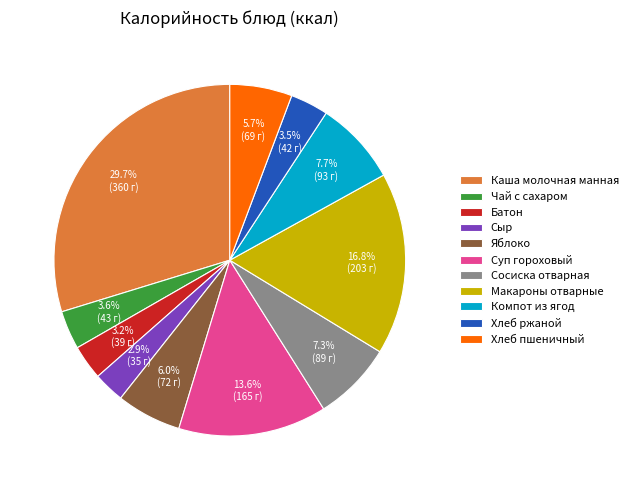

What is the ratio of the value at Каша молочная манная to the value at Батон?

9.3